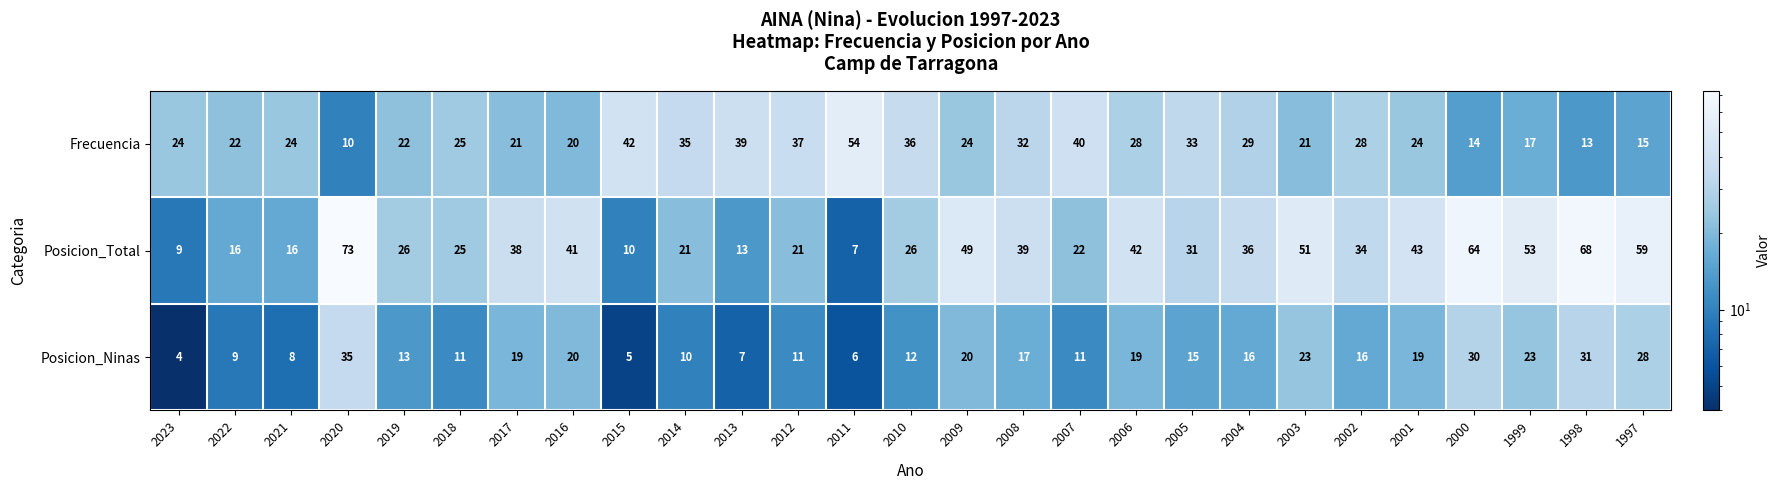

Count the number of categories in the chart.

27